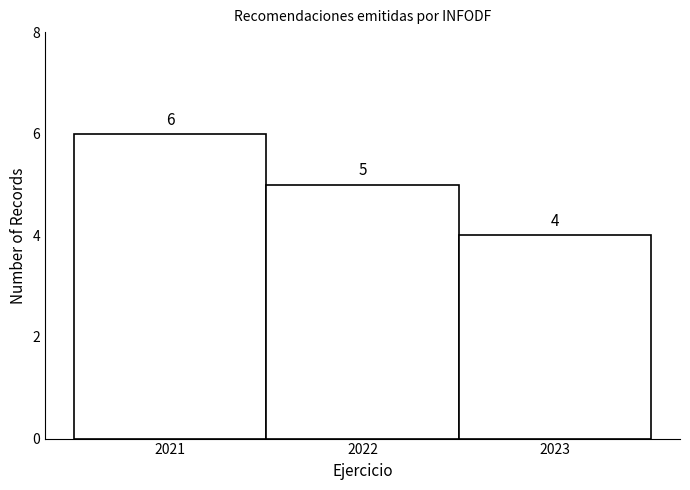

Reading right to left, extract all data points from this chart.

2023=4	2022=5	2021=6